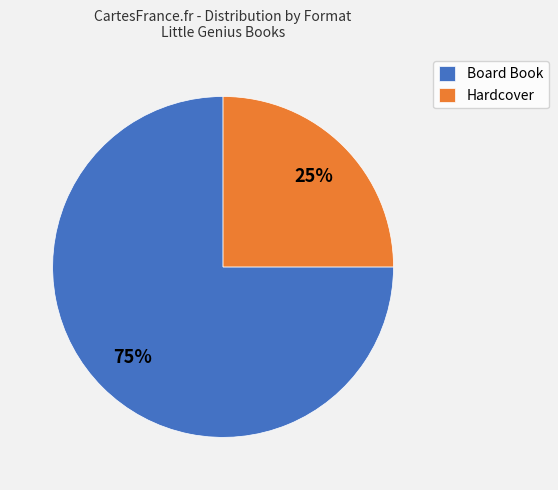

Which has a higher value, Hardcover or Board Book?

Board Book